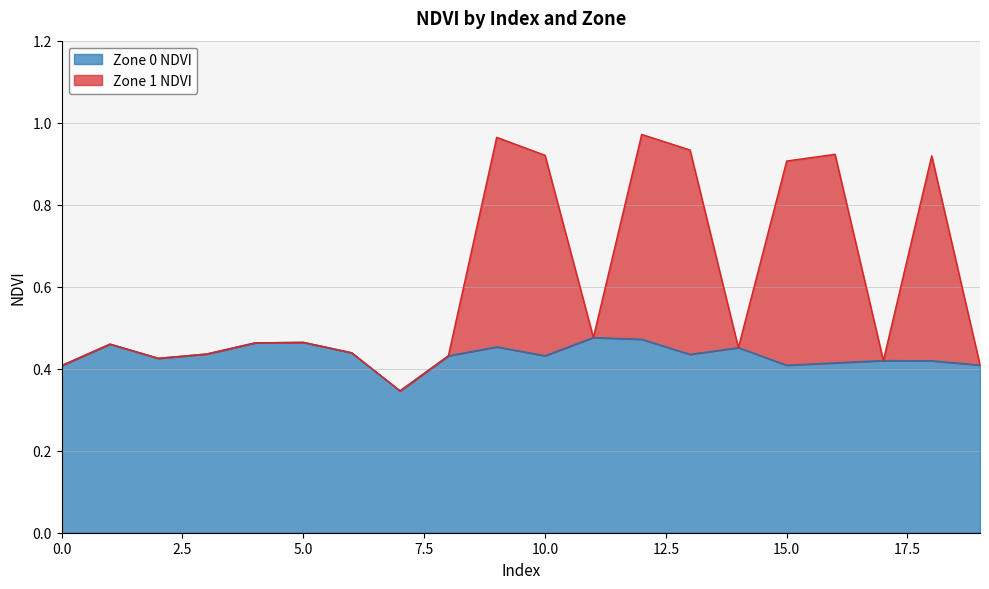

What is the average value of the Zone 0 NDVI series?

0.4